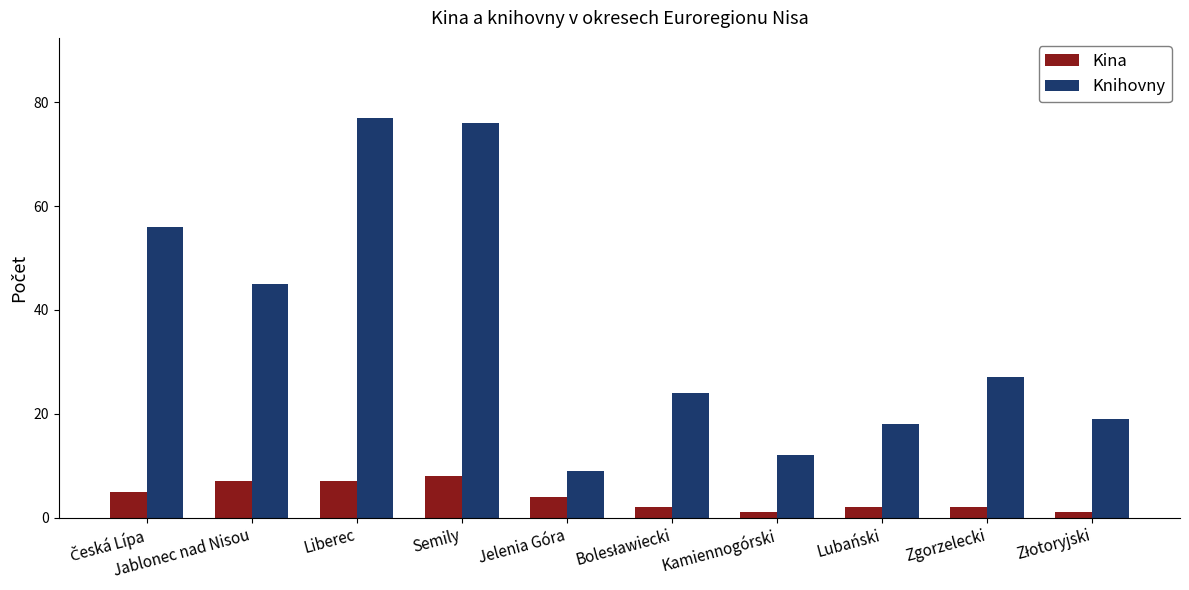

What is the greatest value displayed?

77